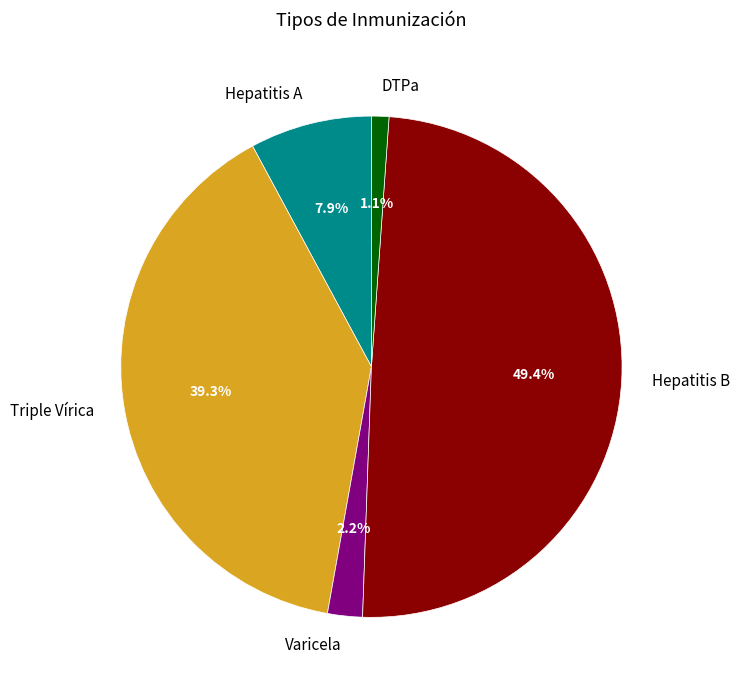

Does Hepatitis B represent more than half of the total?

No